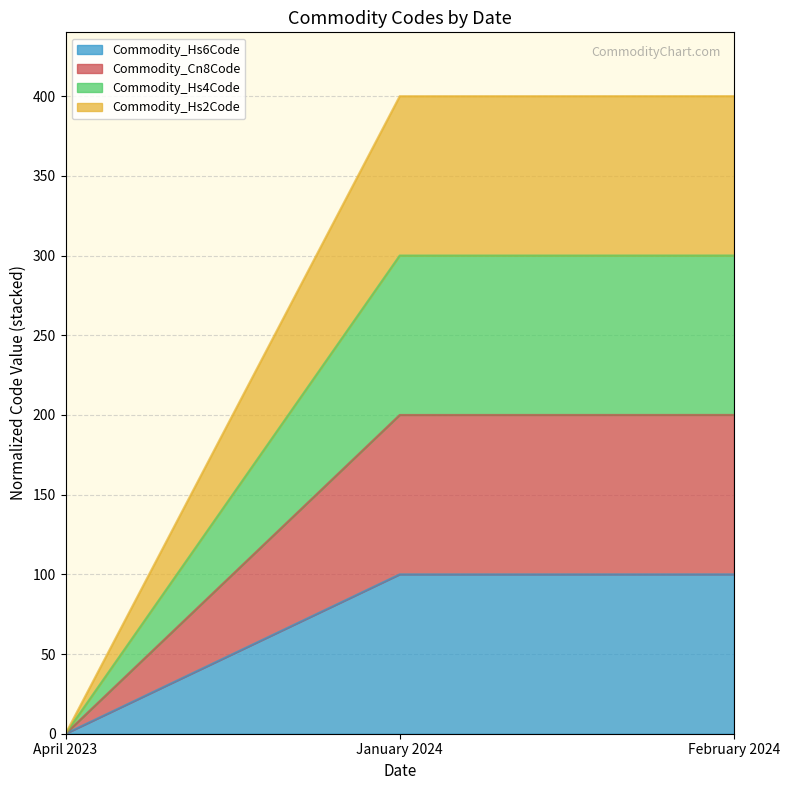

Rank the series by their average value, from lowest to highest.

Commodity_Cn8Code, Commodity_Hs6Code, Commodity_Hs2Code, Commodity_Hs4Code